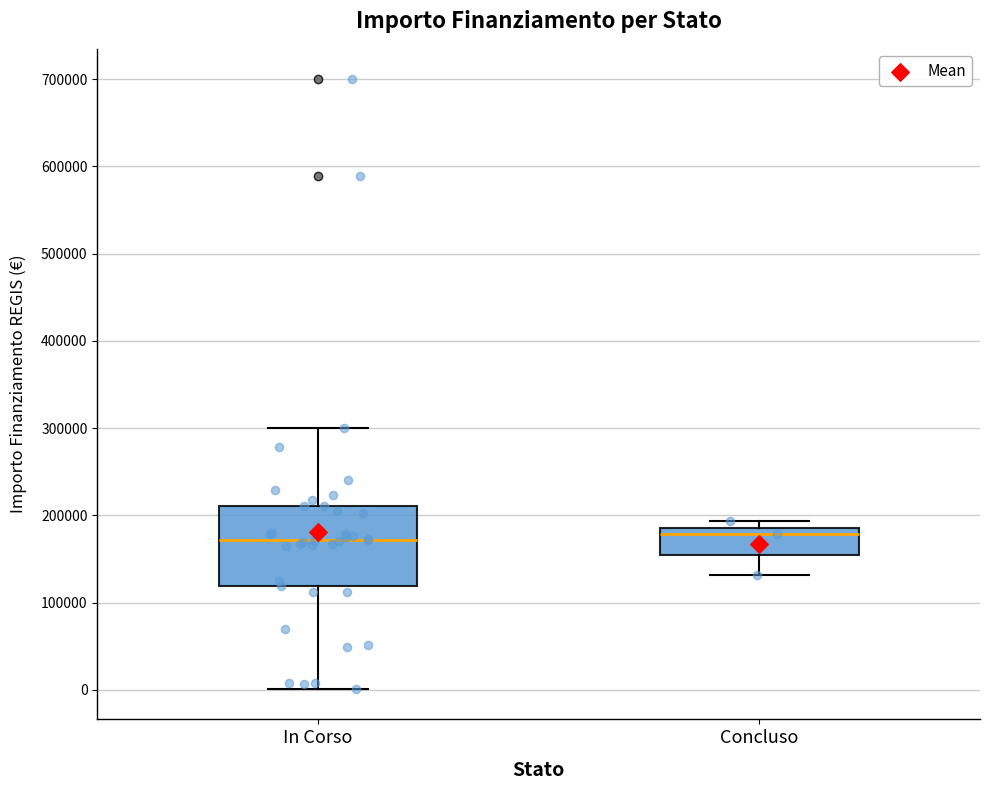

Reading left to right, read every box against the y-axis: the position of its median line, the range the box covers, and the ends of its whiskers. The values are not printed on the chart, so give them approximately, as read against the axis.

In Corso: median 170000, box 120000 to 210000, whiskers 0 to 300000
Concluso: median 180000, box 150000 to 190000, whiskers 130000 to 190000 (just above the box's upper edge)